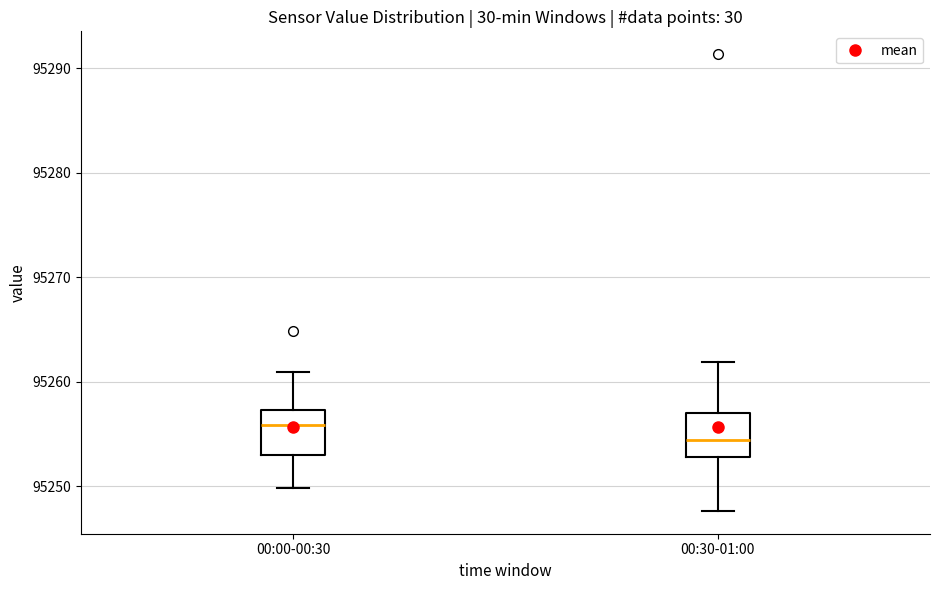

Reading left to right, read every box against the y-axis: the position of its median line, the range the box covers, and the ends of its whiskers. The values are not printed on the chart, so give them approximately, as read against the axis.

00:00-00:30: median 95256, box 95253 to 95257, whiskers 95250 to 95261
00:30-01:00: median 95254, box 95253 to 95257, whiskers 95248 to 95262